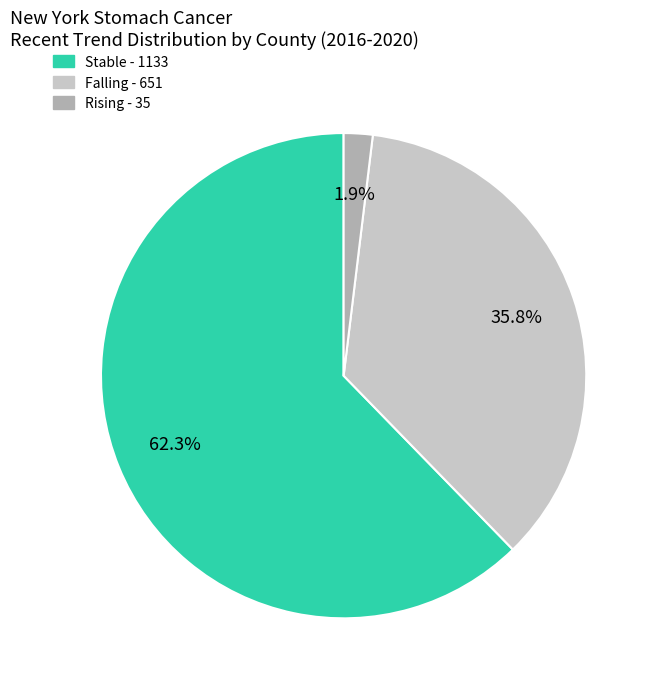

Is there a majority slice in this chart?

Yes